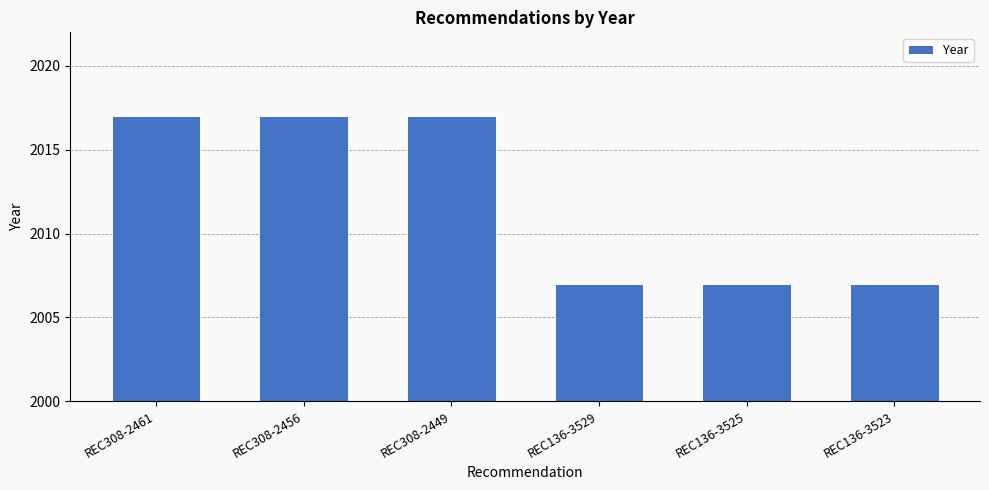

Between REC136-3523 and REC308-2461, which is larger?

REC308-2461